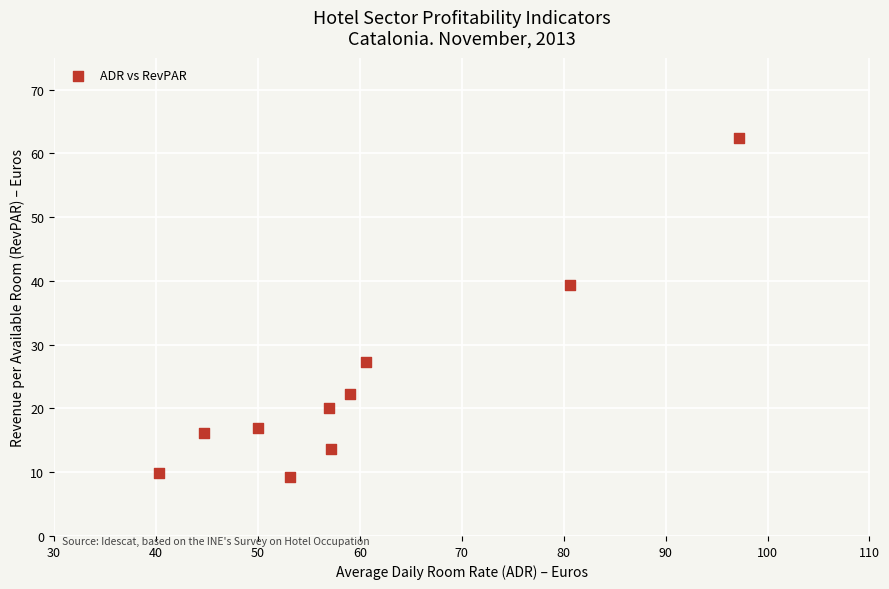

What is the range of X values (max minus min)?

56.9